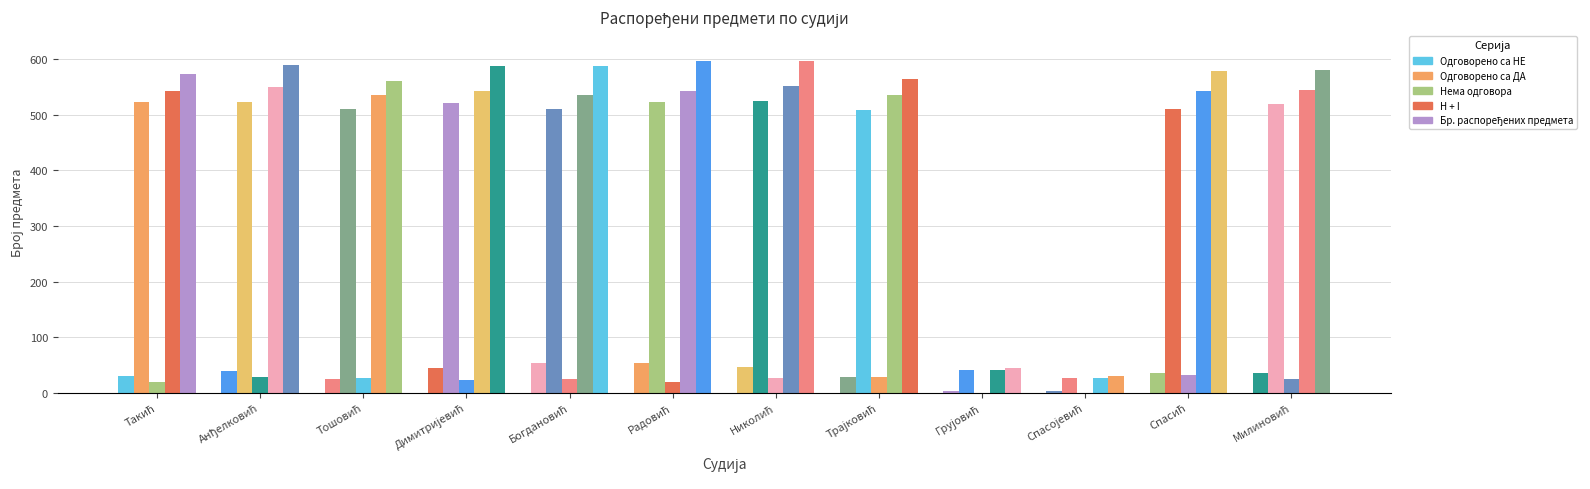

At which label does Бр. распоређених предмета first exceed 580?

Анђелковић